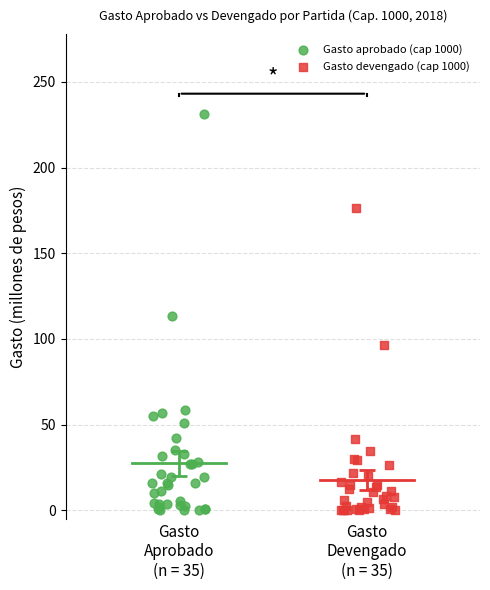

Which series contains the highest Y value?

Gasto aprobado (cap 1000)